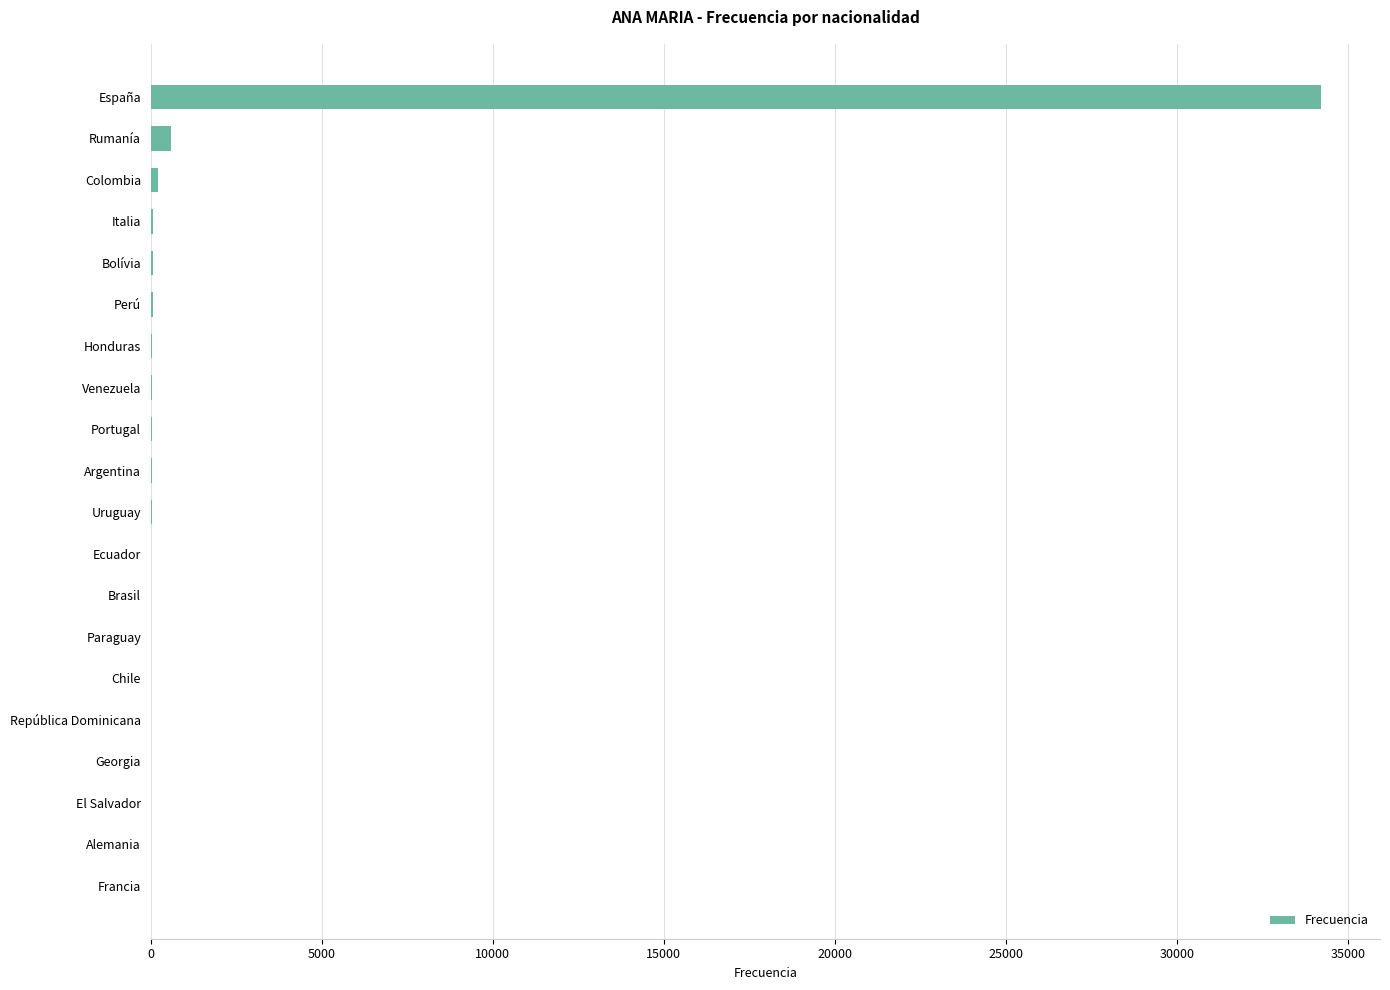

The value at España is 23870. True or false?

False